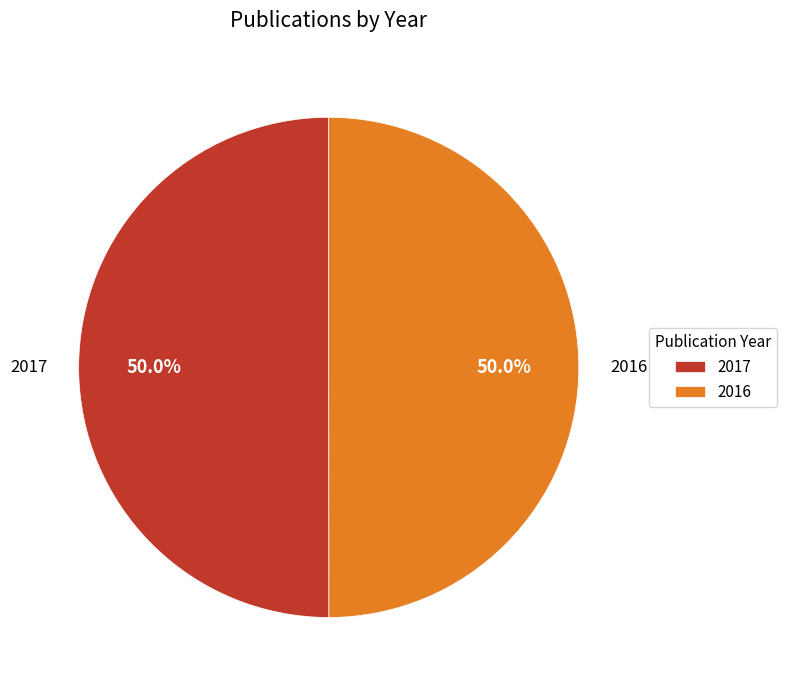

Is it true that 2017 is 63% of the pie?

False